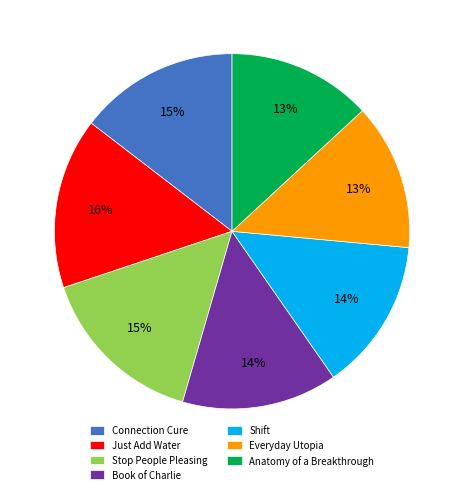

To the nearest percent, what is the average slice percentage?

14%